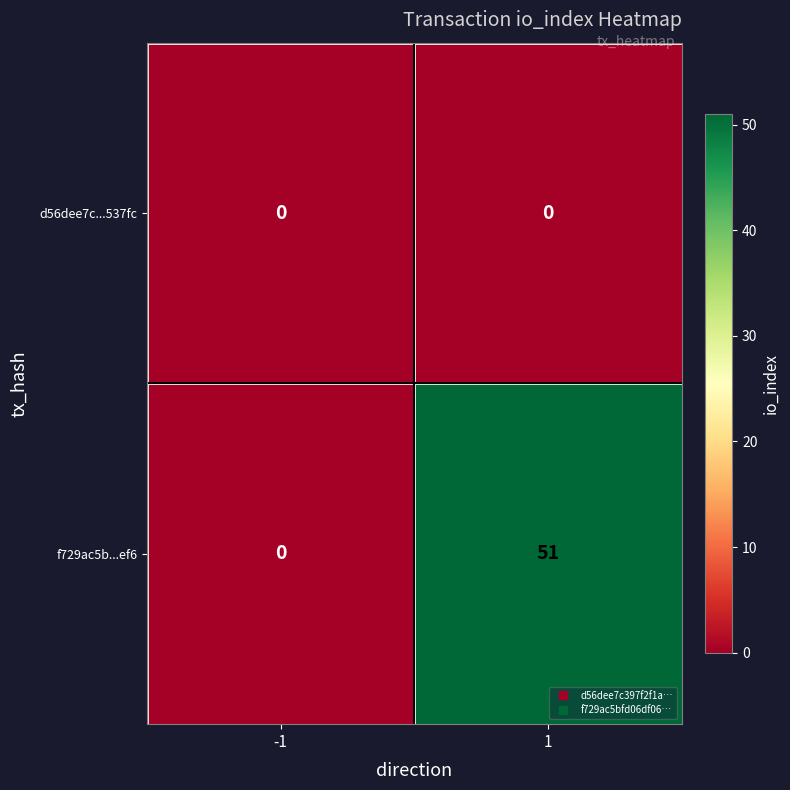

Rank the series by their average value, from highest to lowest.

f729ac5b...ef6, d56dee7c...537fc